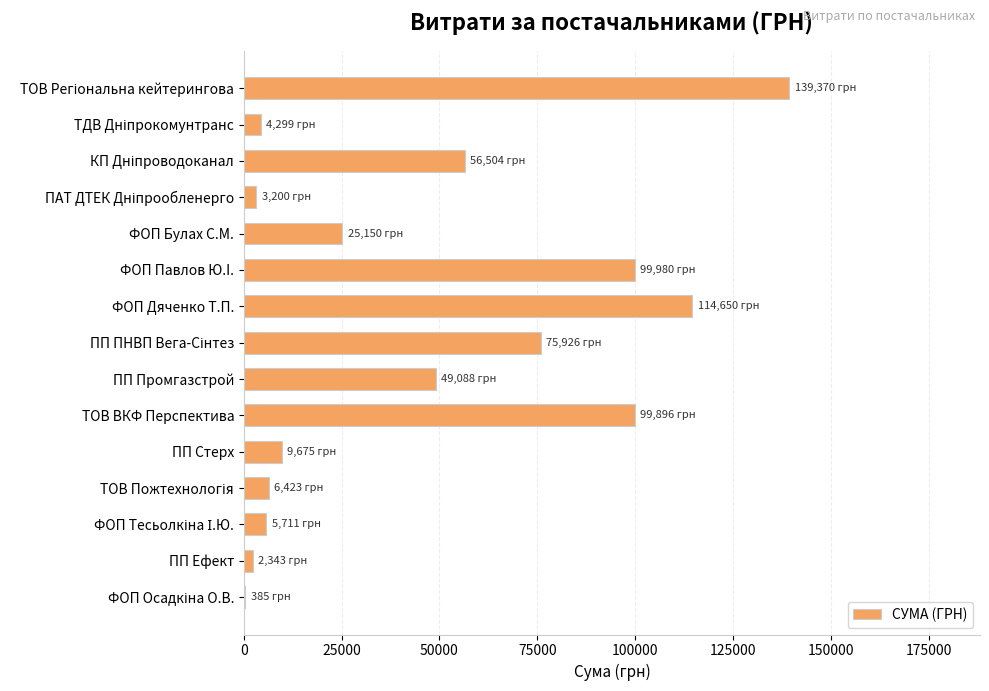

What is the ratio of the value at ФОП Дяченко Т.П. to the value at ФОП Павлов Ю.I.?

1.1